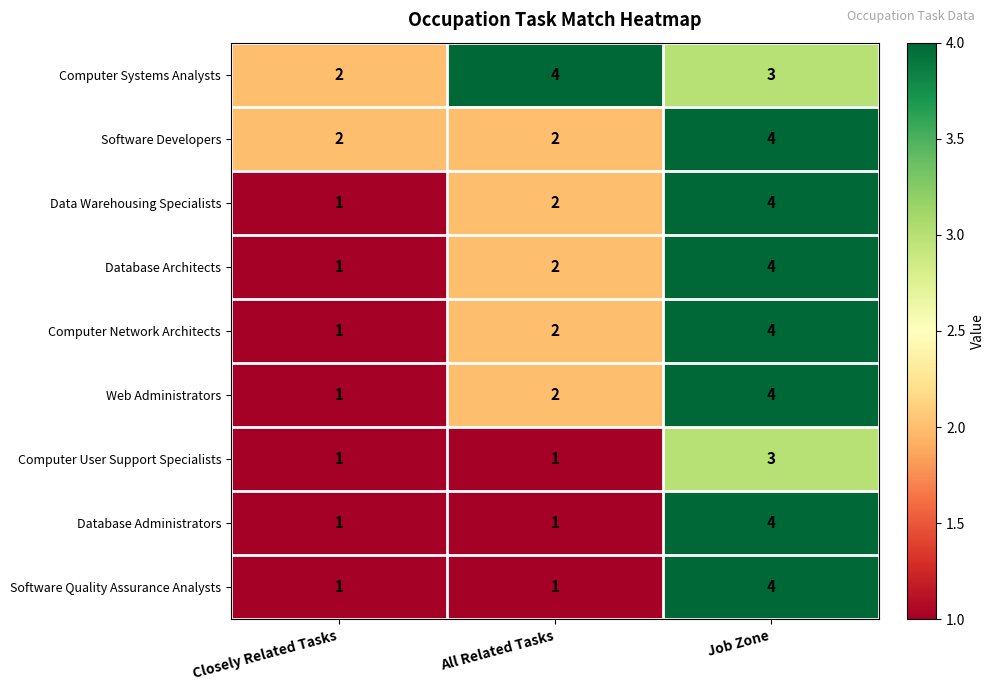

Reading left to right, extract all data points from this chart.

Computer Systems Analysts: 2	4	3
Software Developers: 2	2	4
Data Warehousing Specialists: 1	2	4
Database Architects: 1	2	4
Computer Network Architects: 1	2	4
Web Administrators: 1	2	4
Computer User Support Specialists: 1	1	3
Database Administrators: 1	1	4
Software Quality Assurance Analysts: 1	1	4